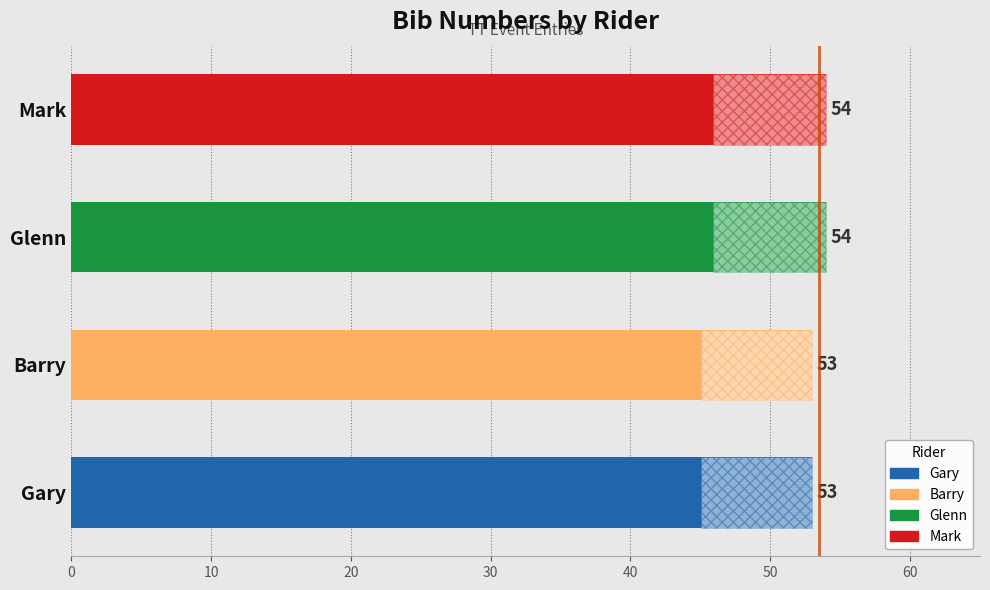

Where is the data nearest to the value 53?

Gary